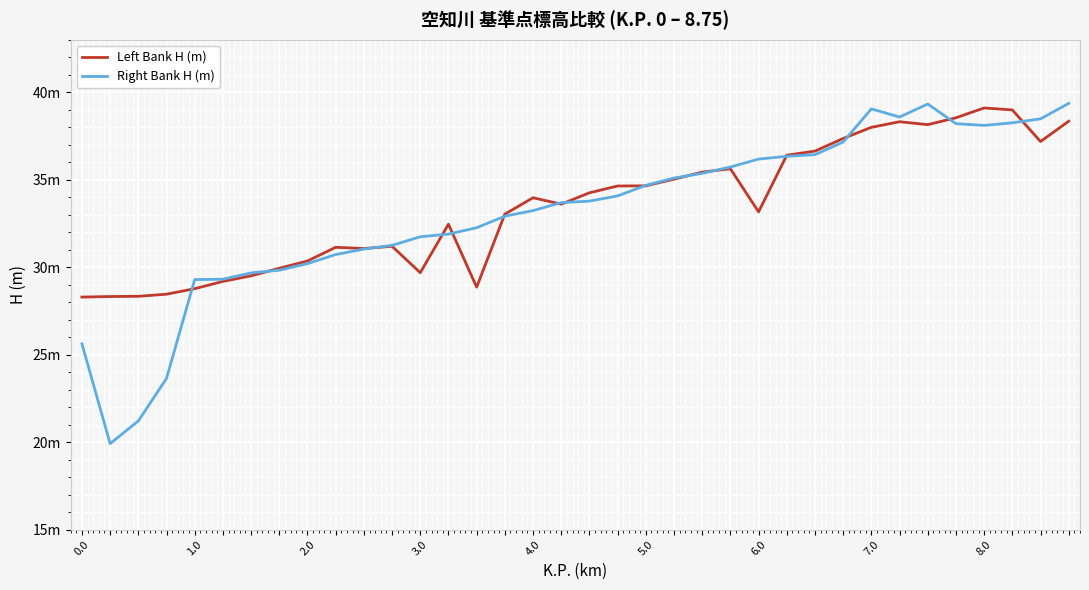

What is the smallest value displayed?

19.9